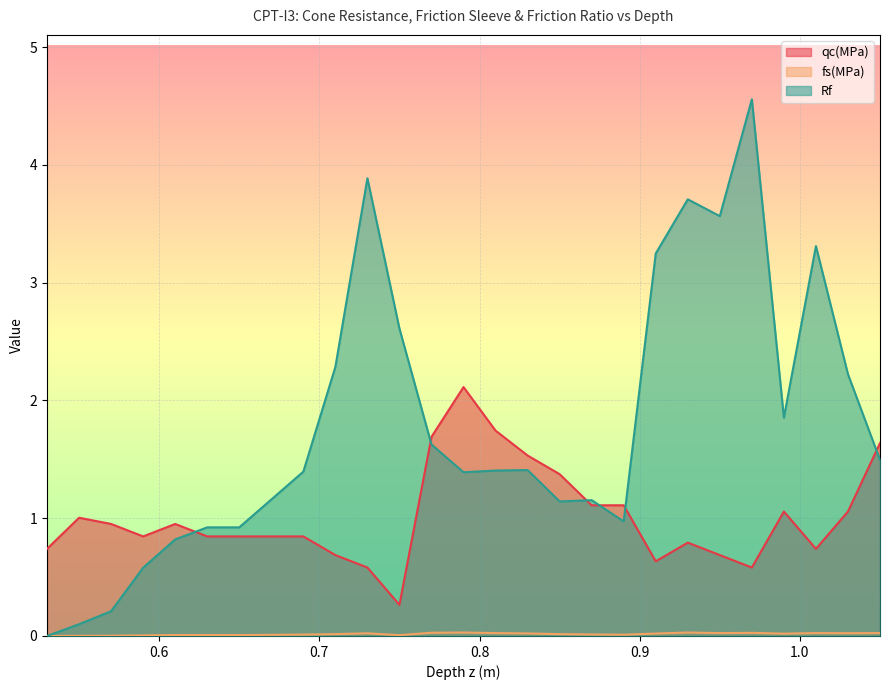

Reading left to right, what are all the values shown in this chart?

qc(MPa): 0.7	1.0	1.0	0.8	1.0	0.8	0.8	0.8	0.8	0.7	0.6	0.3	1.7	2.1	1.7	1.5	1.4	1.1	1.1	0.6	0.8	0.7	0.6	1.1	0.7	1.1	1.6
fs(MPa): 0.0	0.0	0.0	0.0	0.0	0.0	0.0	0.0	0.0	0.0	0.0	0.0	0.0	0.0	0.0	0.0	0.0	0.0	0.0	0.0	0.0	0.0	0.0	0.0	0.0	0.0	0.0
Rf: 0.0	0.1	0.2	0.6	0.8	0.9	0.9	1.2	1.4	2.3	3.9	2.6	1.6	1.4	1.4	1.4	1.1	1.2	1.0	3.2	3.7	3.6	4.6	1.9	3.3	2.2	1.5